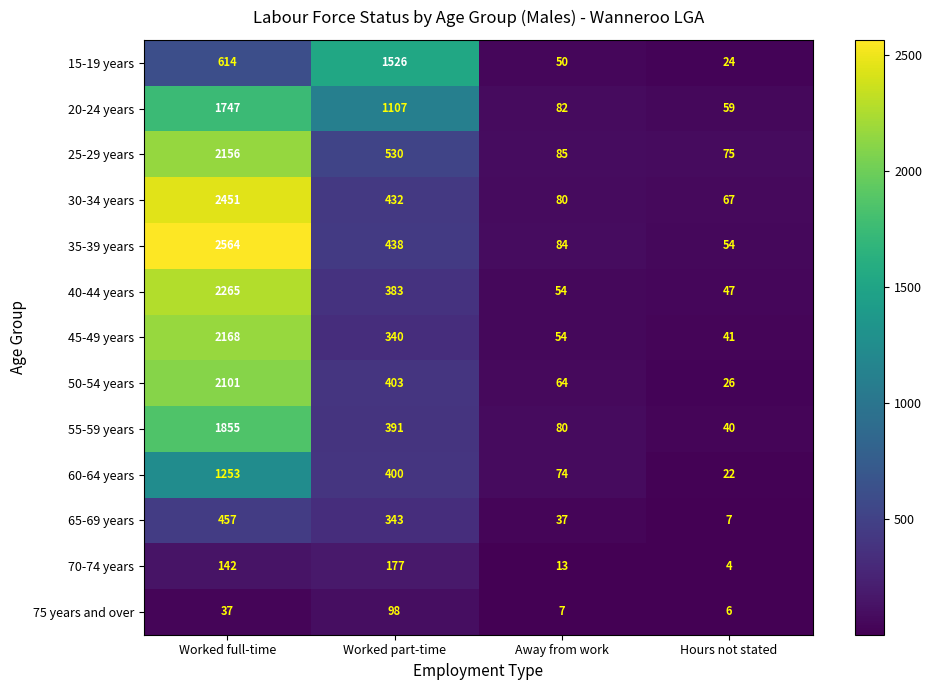

Rank the series by their maximum value, from lowest to highest.

75 years and over, 70-74 years, 65-69 years, 60-64 years, 15-19 years, 20-24 years, 55-59 years, 50-54 years, 25-29 years, 45-49 years, 40-44 years, 30-34 years, 35-39 years